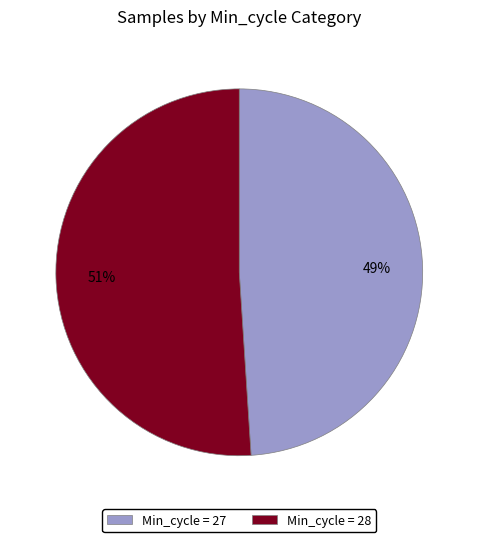

Is there any slice that represents more than half of the pie?

Yes